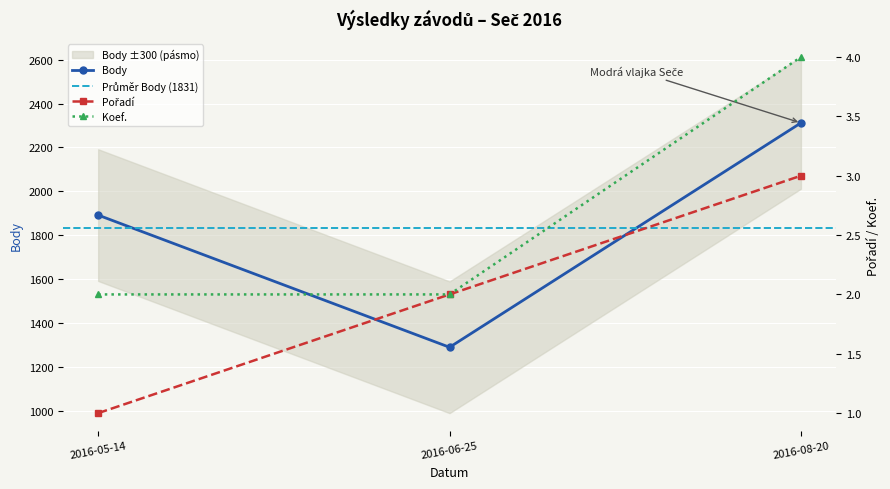

Which series has the largest total across all categories?

Body